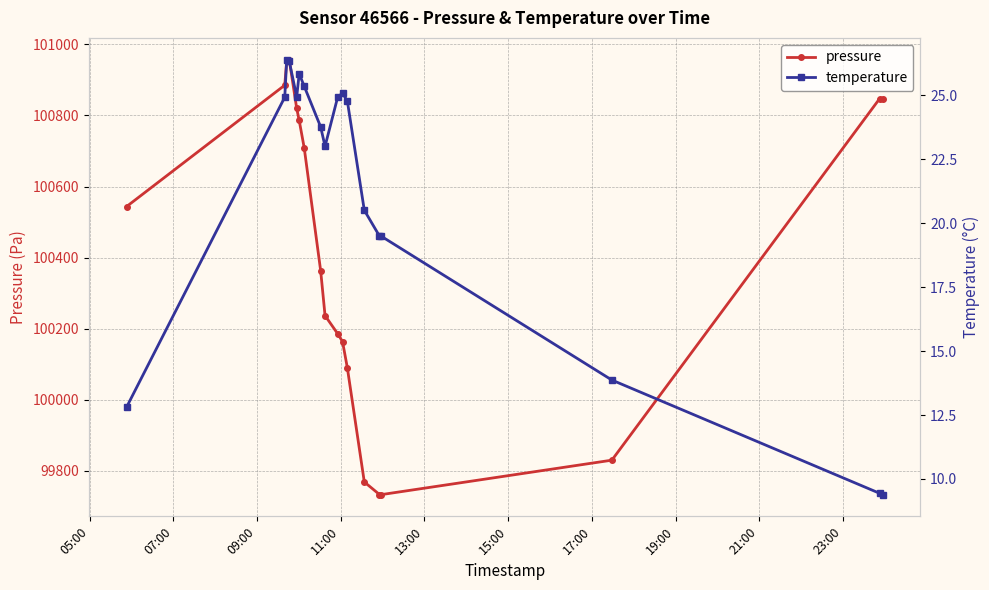

What are all the series names shown in the legend?

pressure, temperature